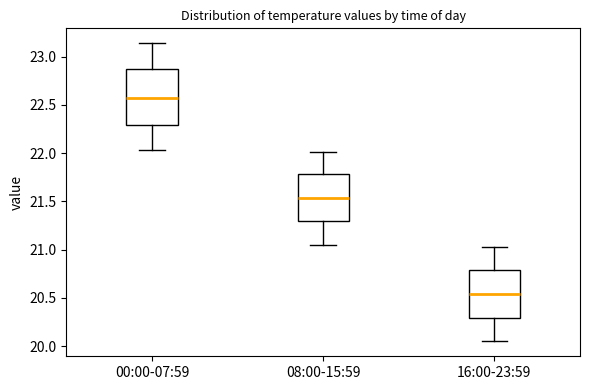

Reading left to right, transcribe this box plot: for each box, give where its median line is, the range the box spans, and where its two whiskers end, as read against the y-axis. The values are not printed on the chart, so give them approximately, as read against the axis.

00:00-07:59: median 22.55, box 22.30 to 22.85, whiskers 22.05 to 23.15
08:00-15:59: median 21.55, box 21.30 to 21.80, whiskers 21.05 to 22.00
16:00-23:59: median 20.55, box 20.30 to 20.80, whiskers 20.05 to 21.05